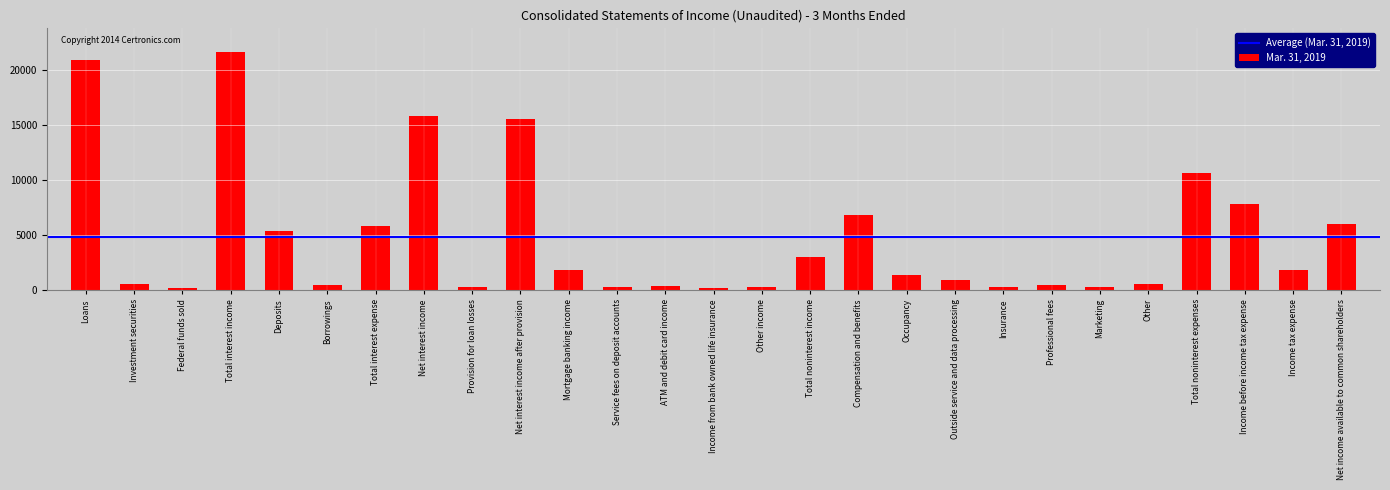

Where is the data nearest to the value 10893?

Total noninterest expenses